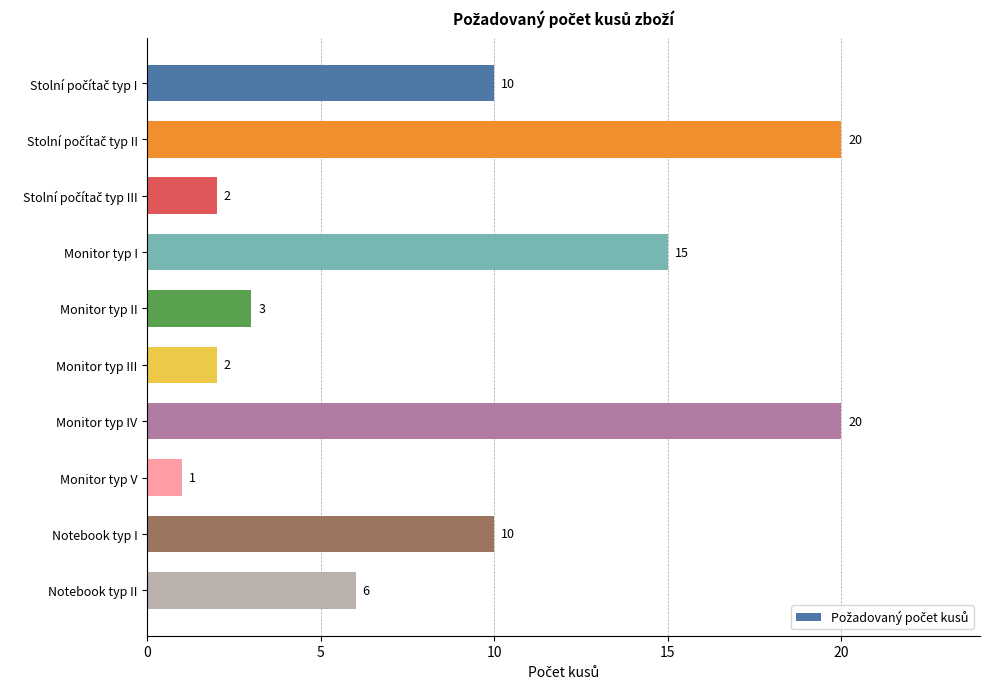

The value at Monitor typ I is 15. True or false?

True